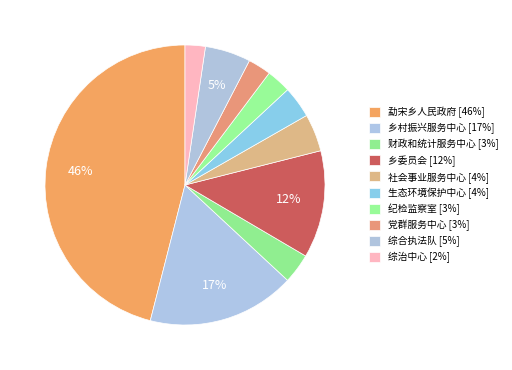

Is there any slice that represents more than half of the pie?

No